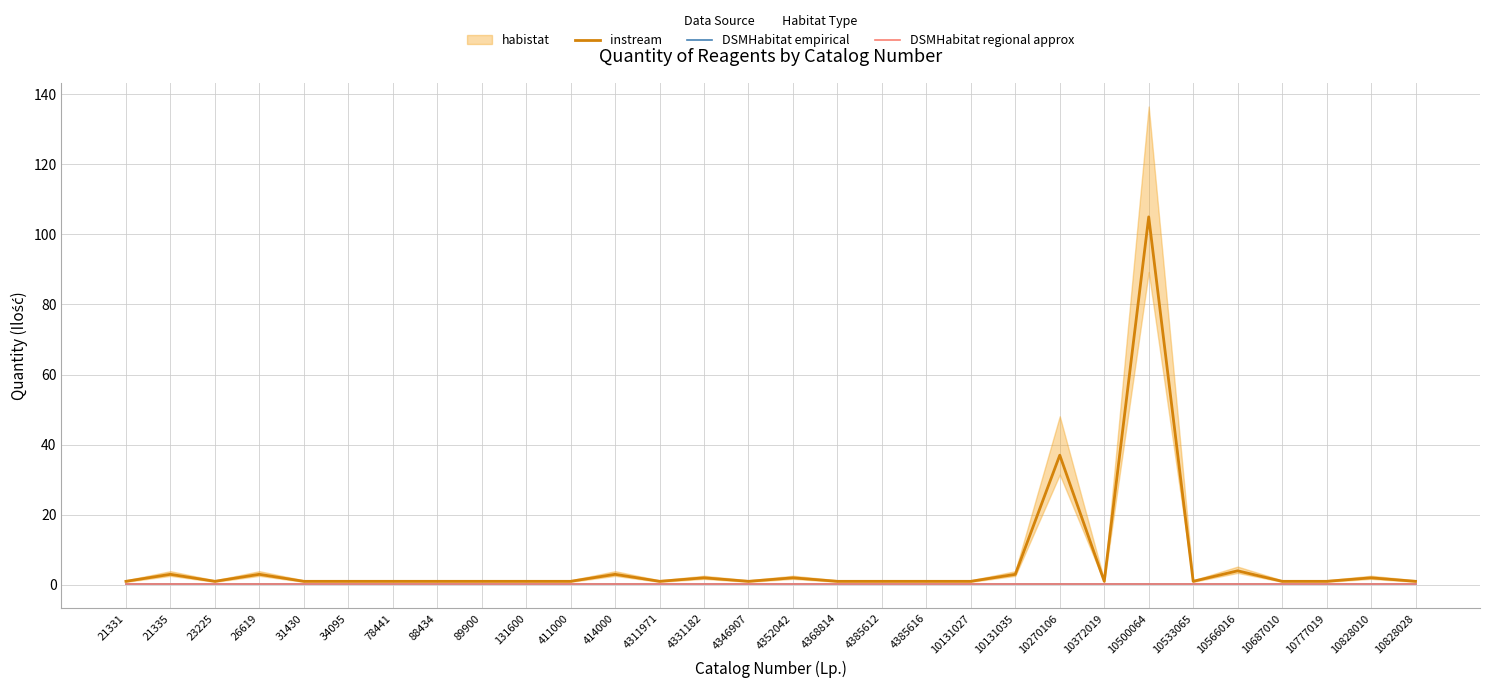

Which label corresponds to the largest value in the chart?

10500064